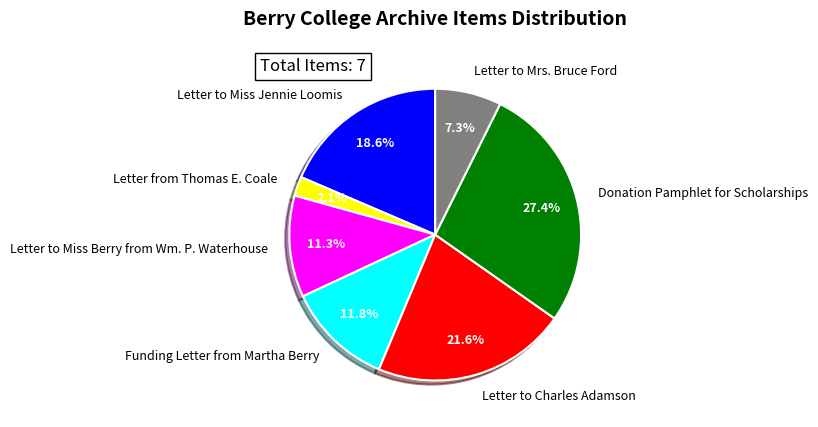

To the nearest percent, what is the average slice percentage?

14%